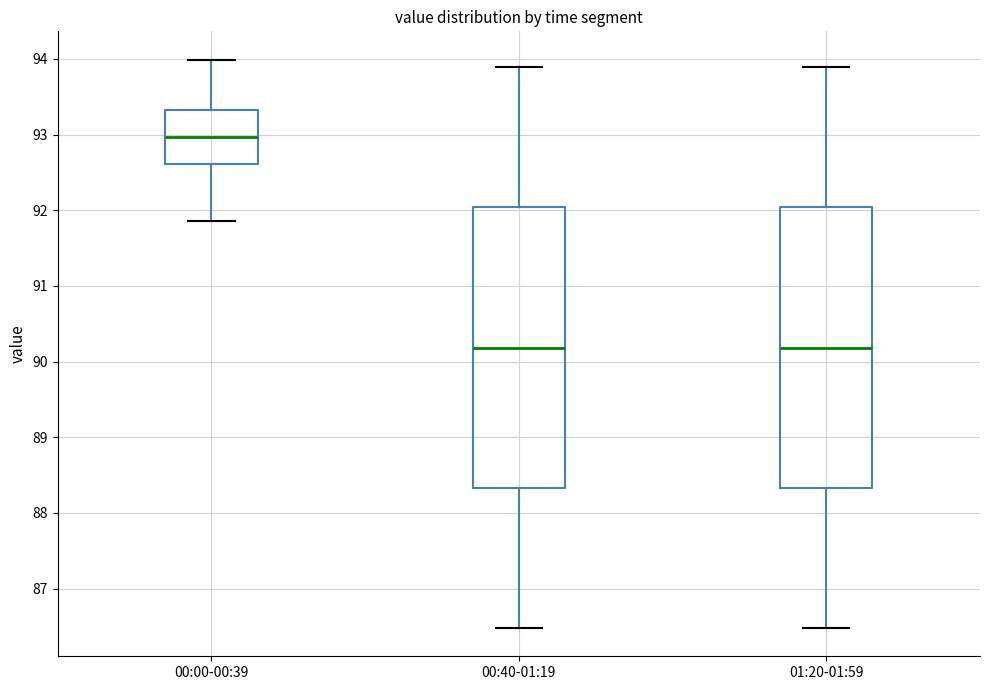

Reading left to right, transcribe this box plot: for each box, give where its median line is, the range the box spans, and where its two whiskers end, as read against the y-axis. The values are not printed on the chart, so give them approximately, as read against the axis.

00:00-00:39: median 93.0, box 92.6 to 93.3, whiskers 91.9 to 94.0
00:40-01:19: median 90.2, box 88.3 to 92.0, whiskers 86.5 to 93.9
01:20-01:59: median 90.2, box 88.3 to 92.0, whiskers 86.5 to 93.9